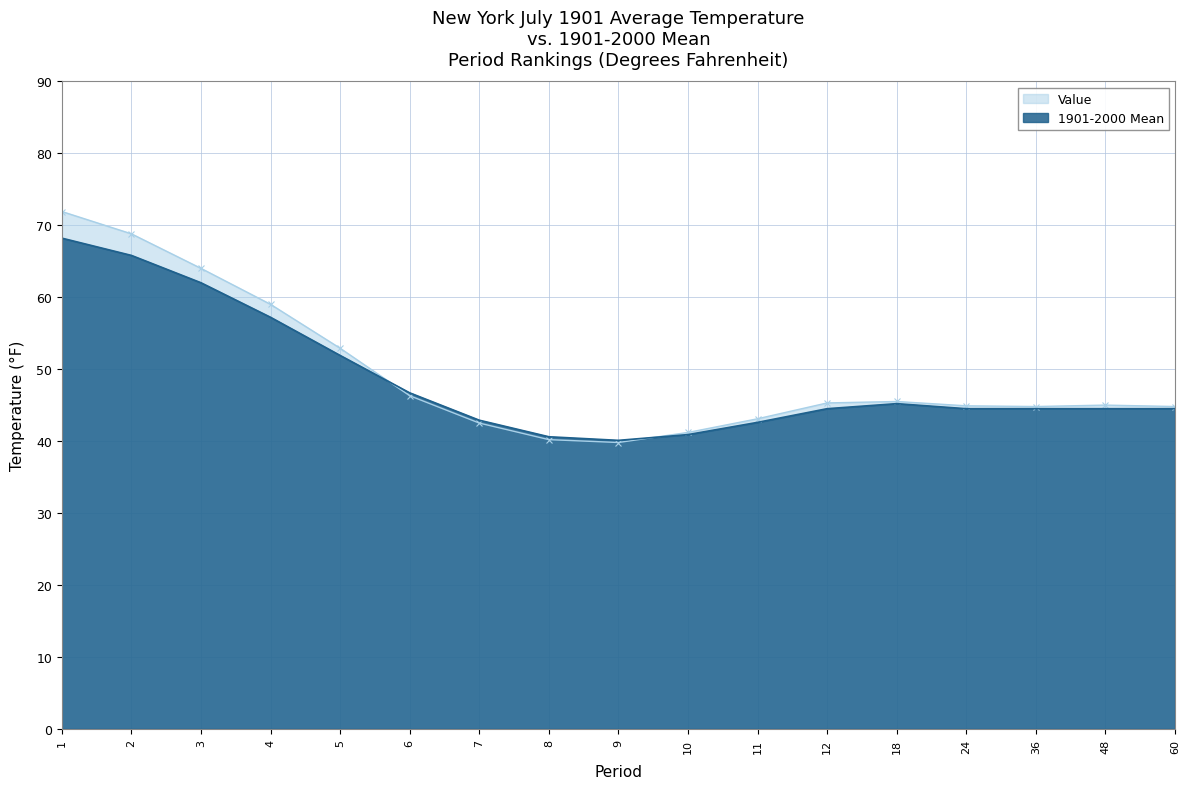

The value of Value at 2 is 68.8. True or false?

True